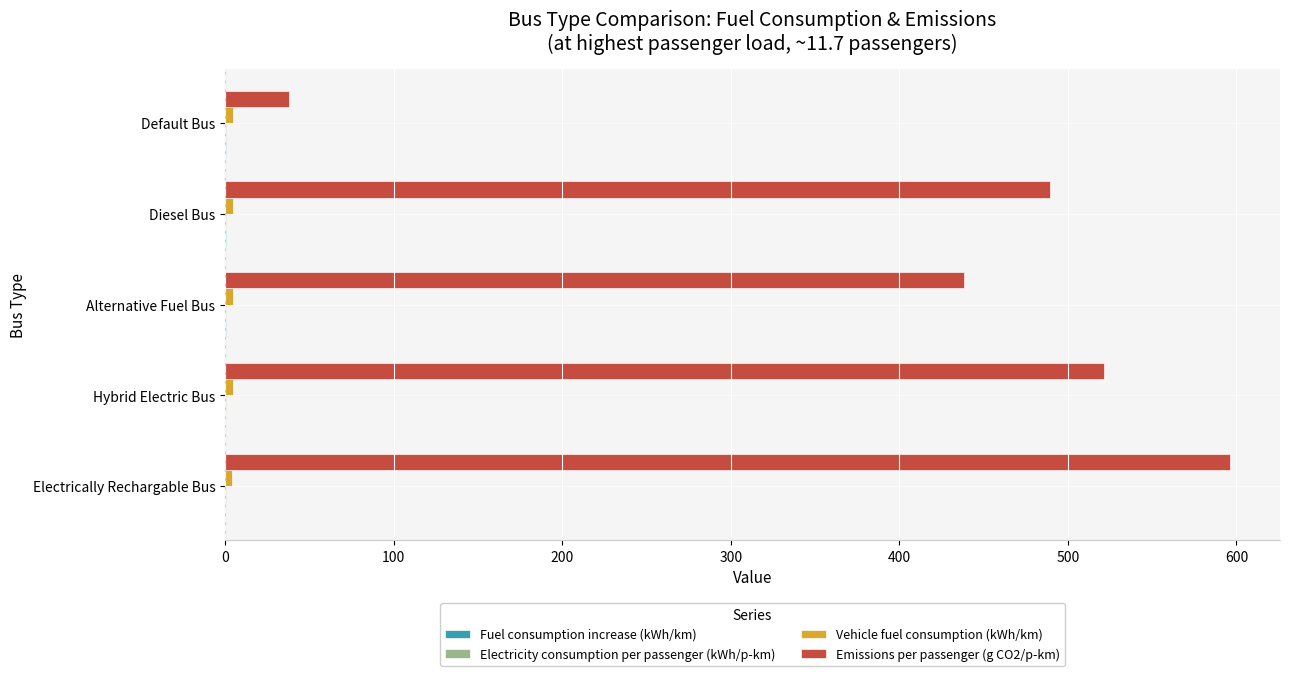

What is the maximum value for Emissions per passenger (g CO2/p-km)?

596.0